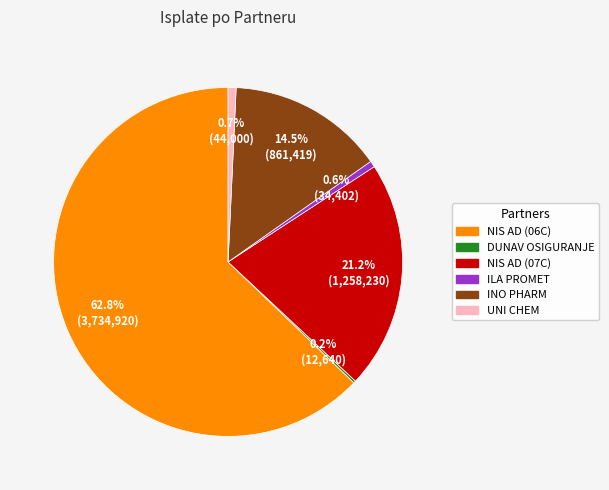

Which has a higher value, NIS AD (06C) or NIS AD (07C)?

NIS AD (06C)